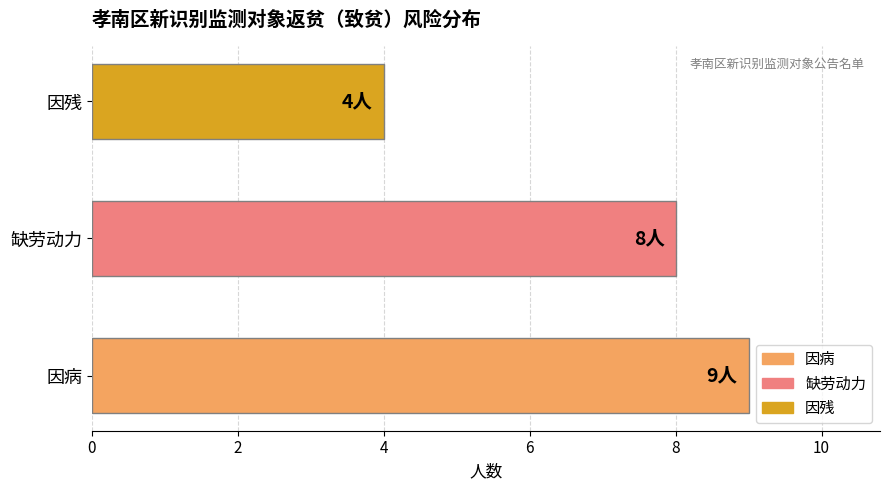

Rank the categories by value from highest to lowest.

因病, 缺劳动力, 因残